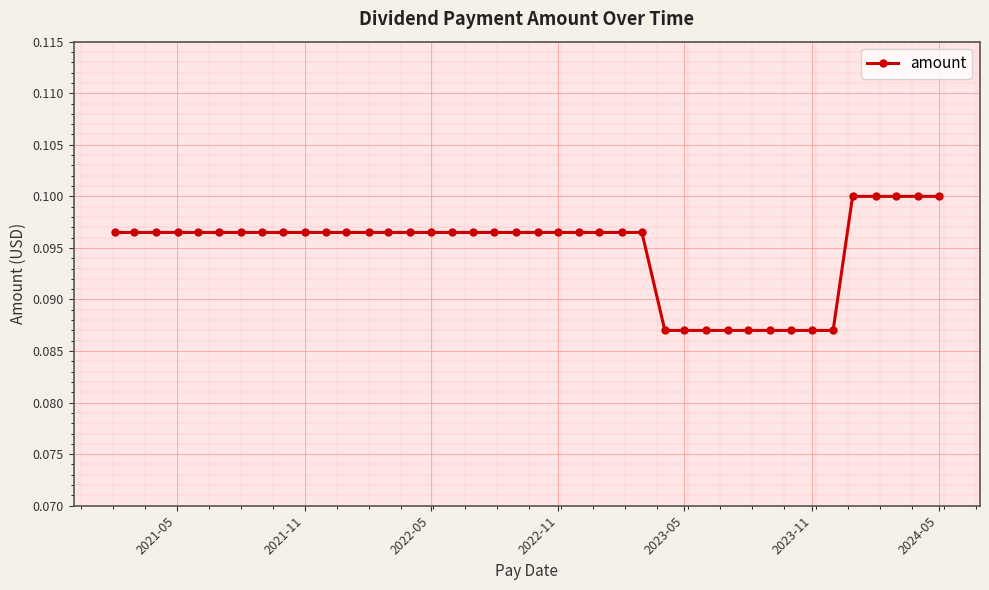

Count the values in the range 0 to 1.

40